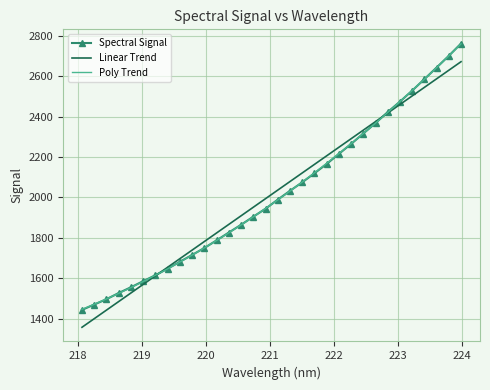

Which series has the largest range (max minus min)?

Spectral Signal